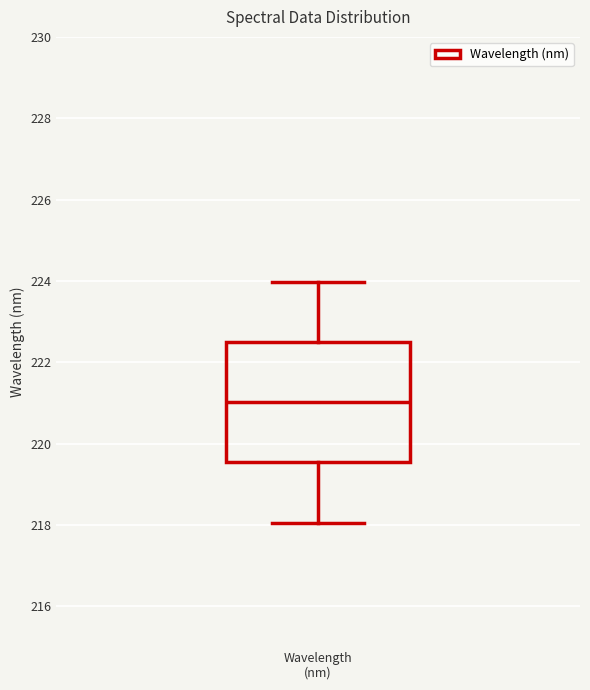

Where does the median line of the box for Wavelength (nm) sit on the y-axis? The values are not printed on the chart, so give them approximately, as read against the axis.

221.0